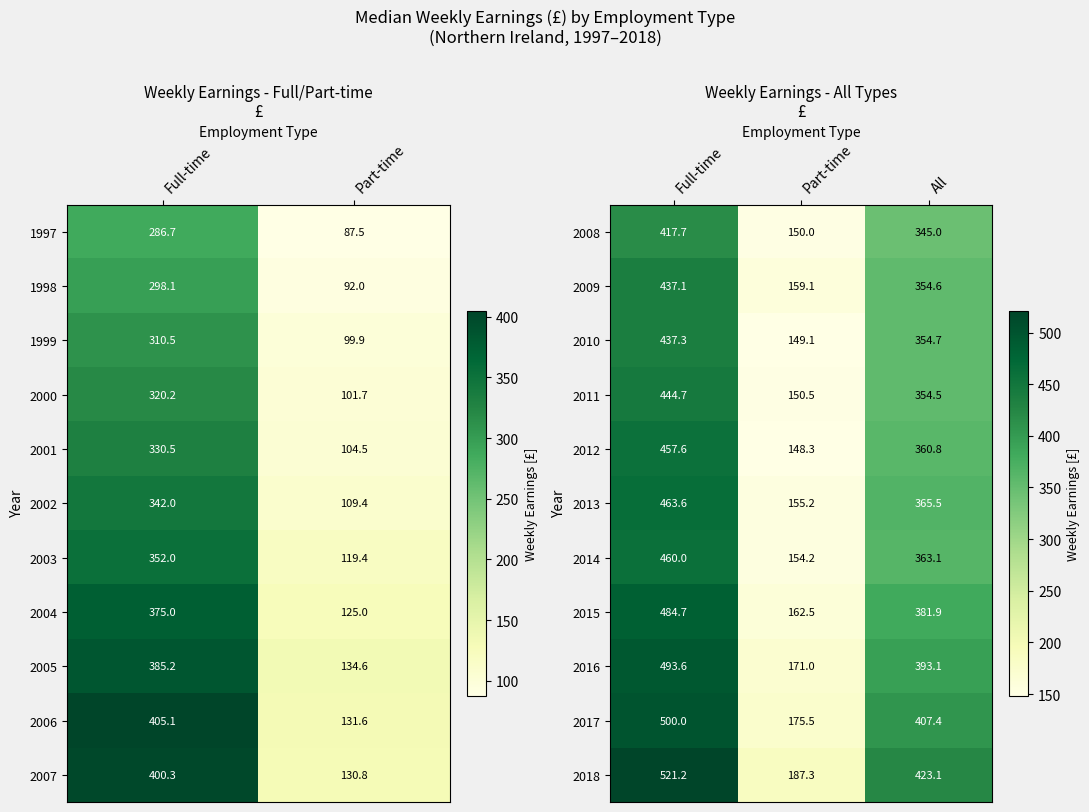

How many data points in 2012 are less than 360?

1